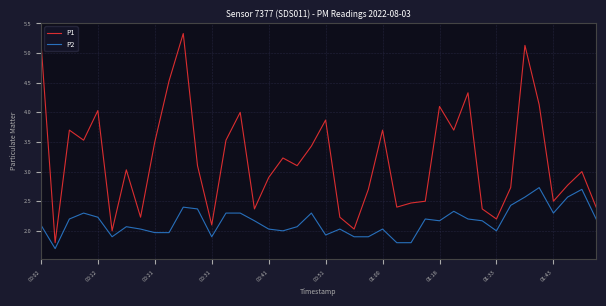

What is the average value of the P1 series?

3.2